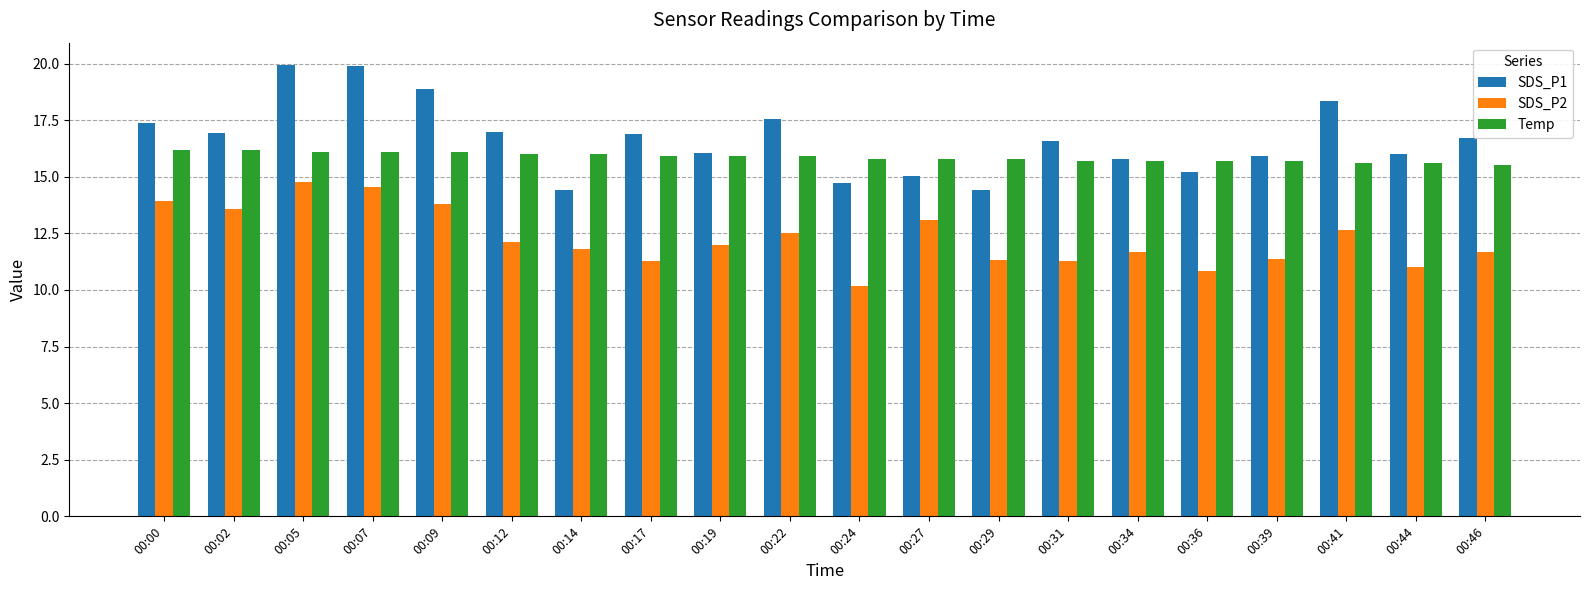

How many bars are there in each group?

3